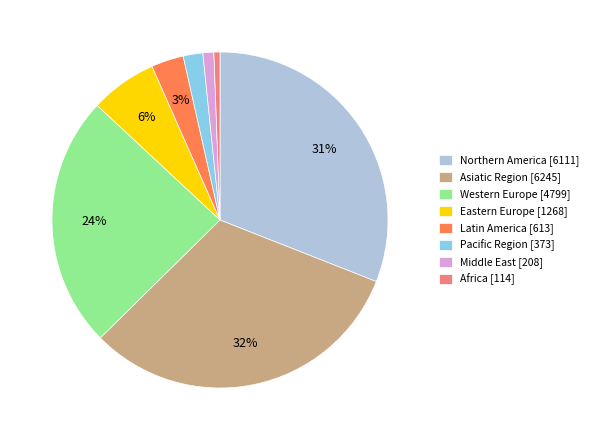

Is Northern America [6111] the majority of the pie?

No